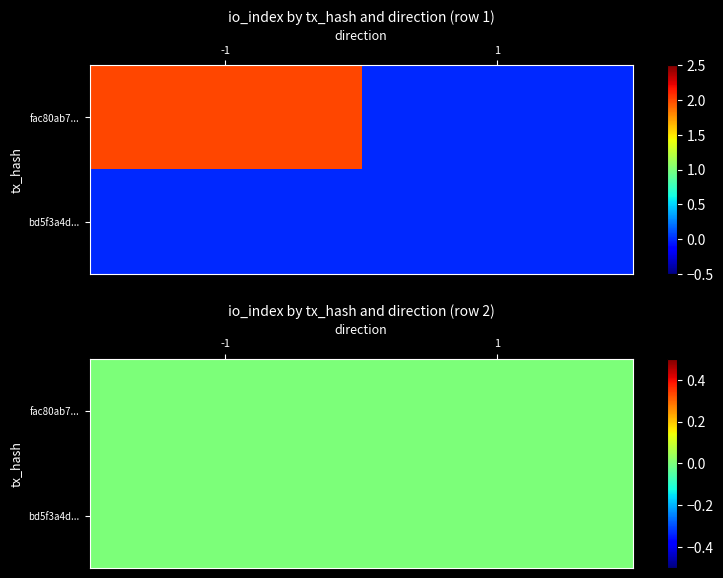

List the series in order of their peak value, highest first.

fac80ab7dd8e35e76e9e3180f4adfea8a4fb0c9, bd5f3a4da01b747be78ff309a20c9f204677648